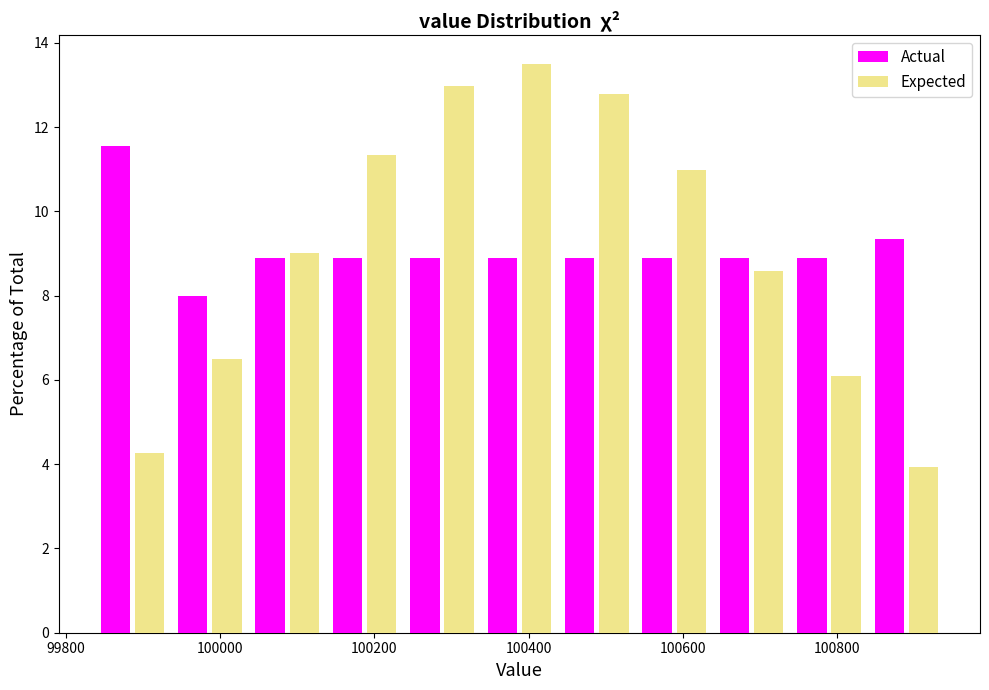

In the Actual series, which range on the x-axis has the tallest bar?

99840 to 99940